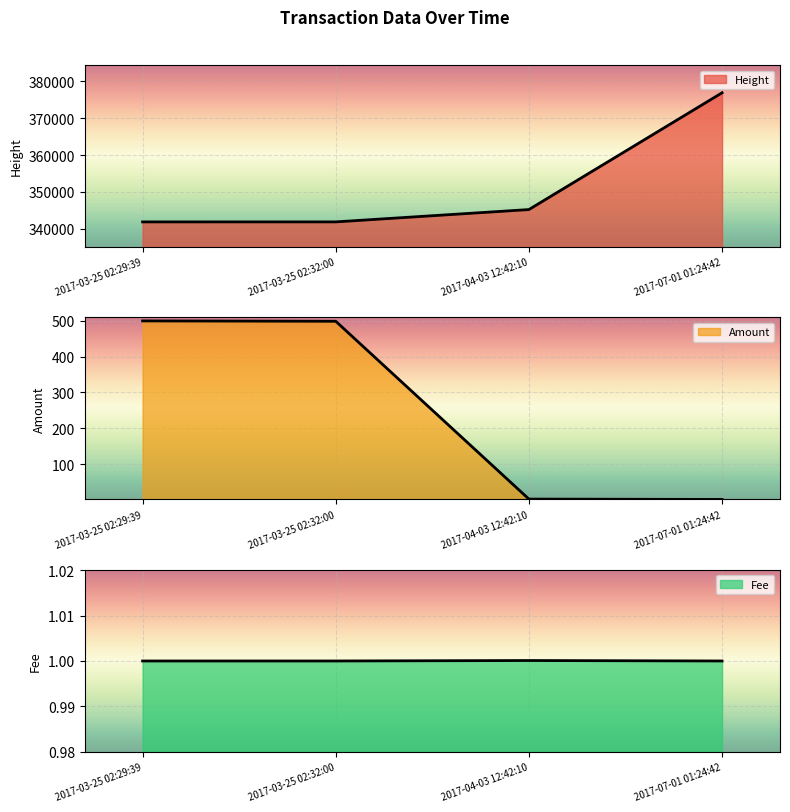

What position from the left is 2017-03-25 02:32:00?

2